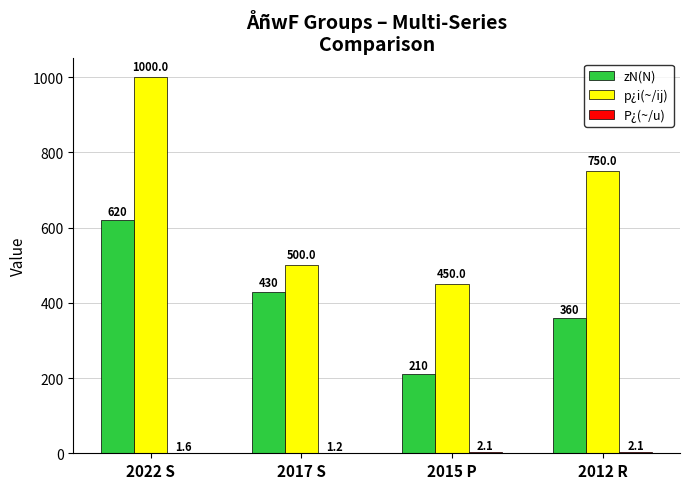

Which series changed the most between 2015 P and 2012 R?

p¿i(~/ij)